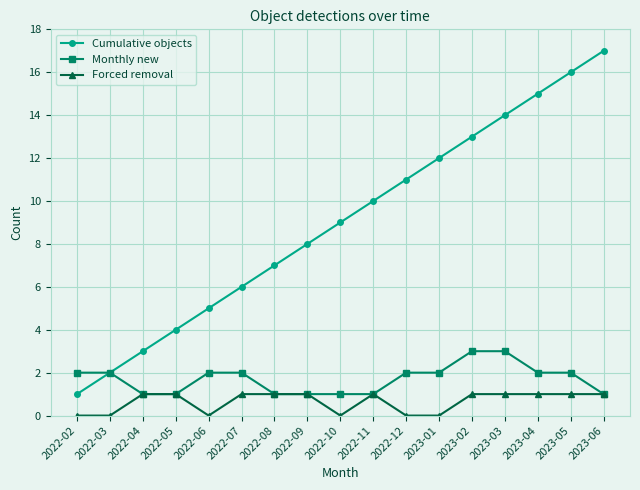

What is the difference between the maximum and minimum values in the Monthly new series?

2